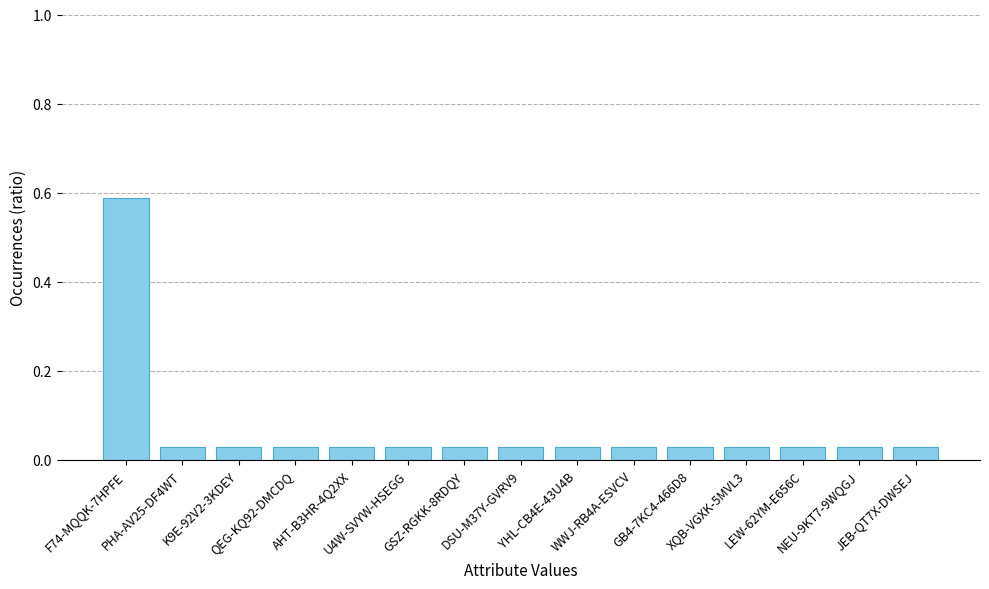

What is the sum of all values?

1.0